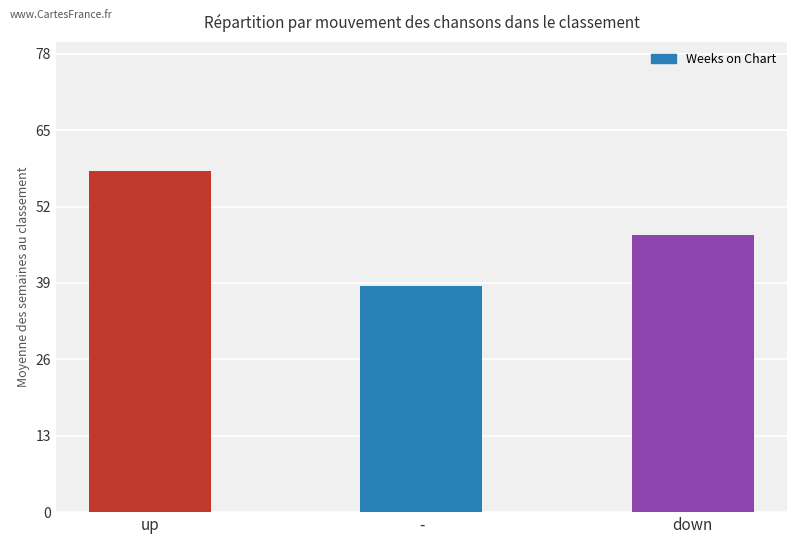

Does the chart contain stacked bars?

No